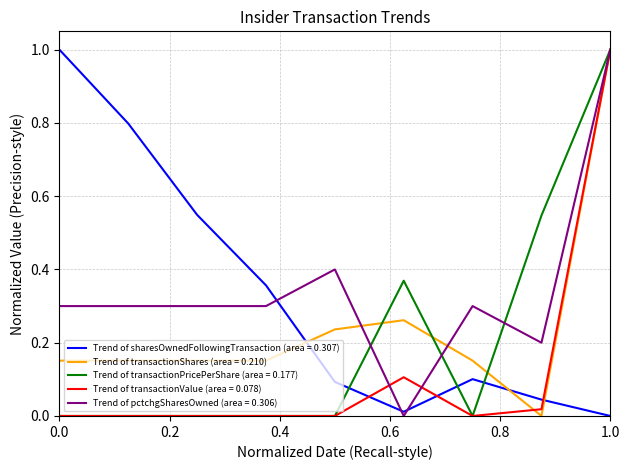

What is the maximum value for Trend of transactionValue (area = 0.078)?

1.0